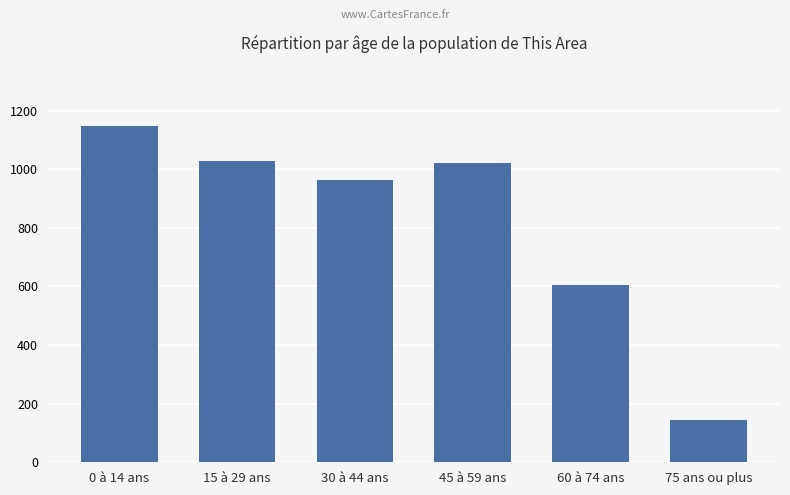

What is the approximate value at 15 à 29 ans?

1028